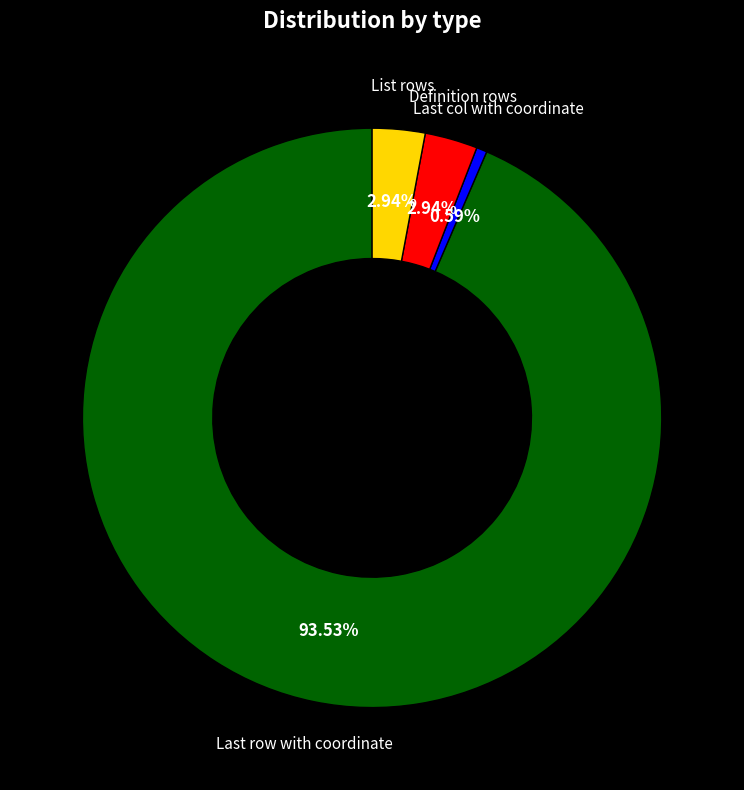

Is there any slice that represents more than half of the pie?

Yes